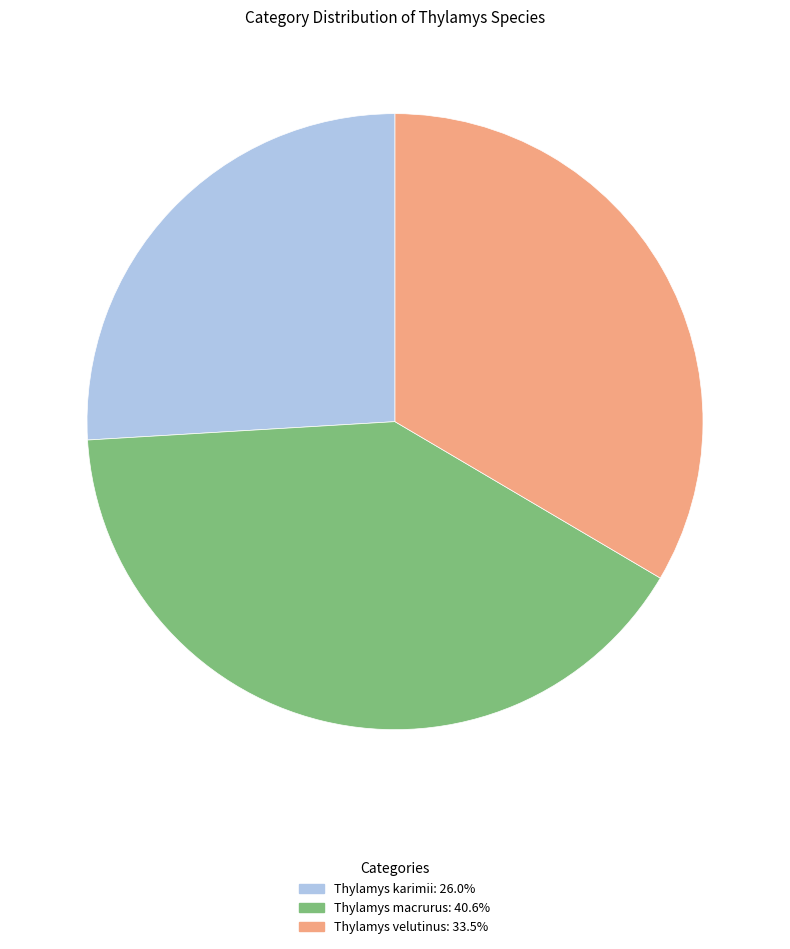

Which slice is the largest?

Thylamys macrurus